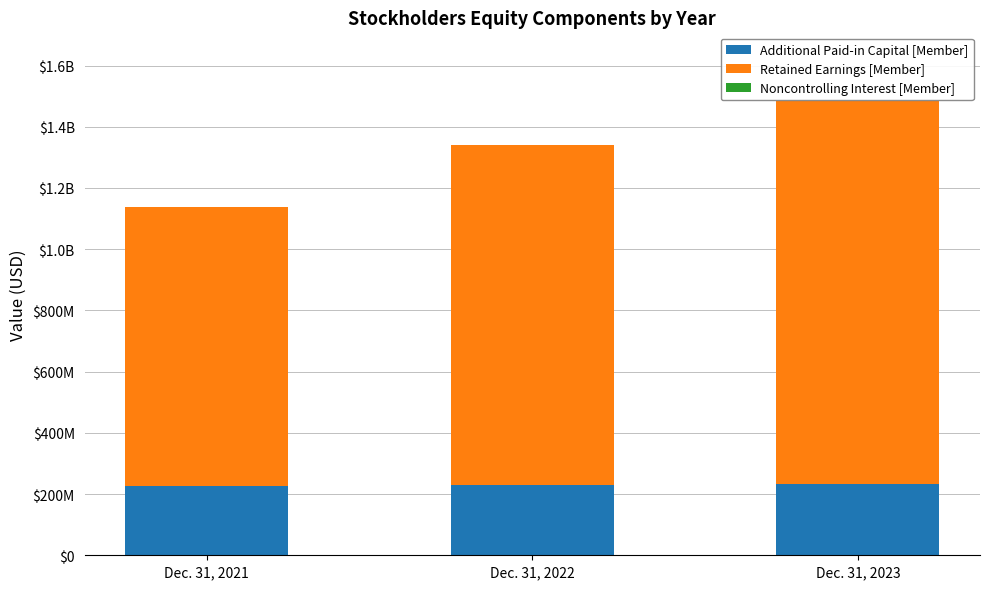

Rank the series at Dec. 31, 2021 from highest to lowest value.

Retained Earnings [Member], Additional Paid-in Capital [Member], Noncontrolling Interest [Member]